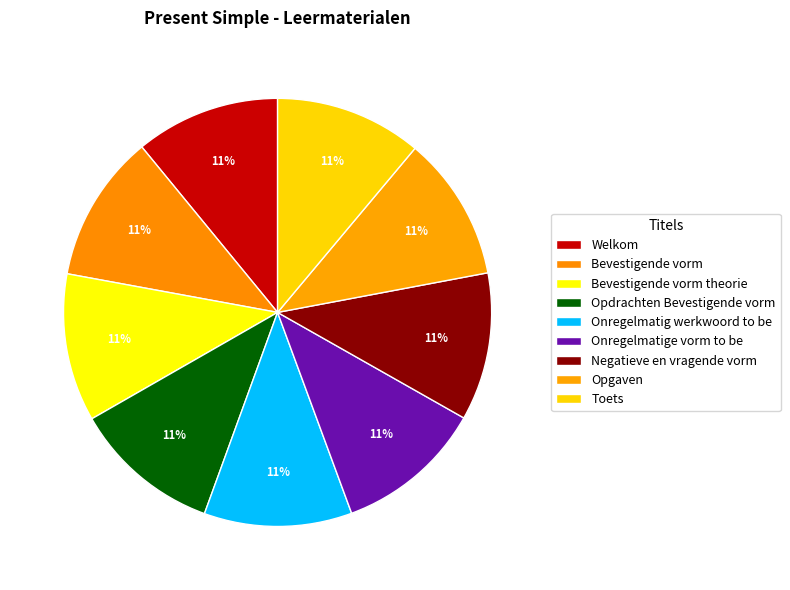

How many segments does this pie chart have?

9